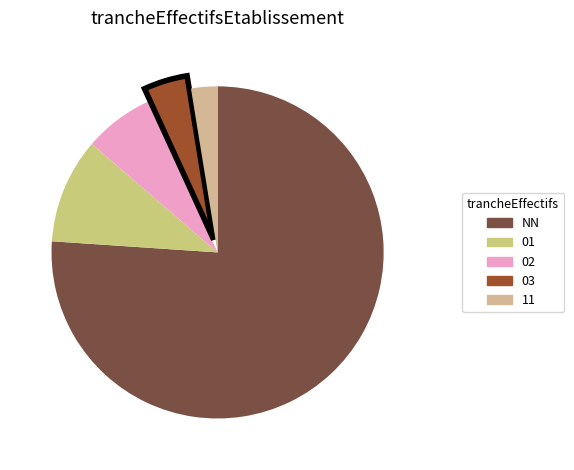

True or false: 03 accounts for 9% of the total.

False